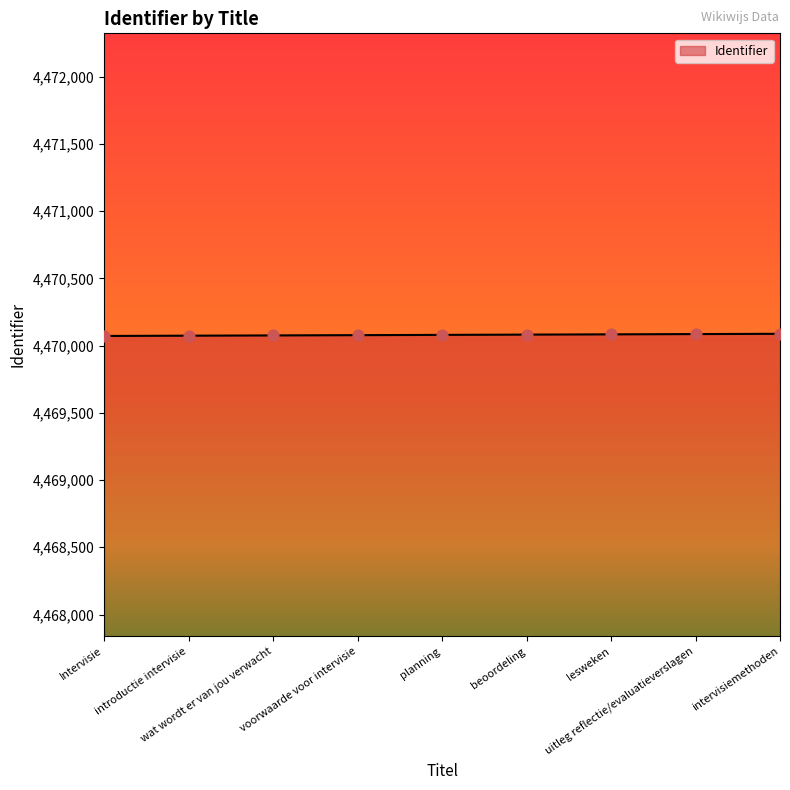

What is the smallest value displayed?

4470072